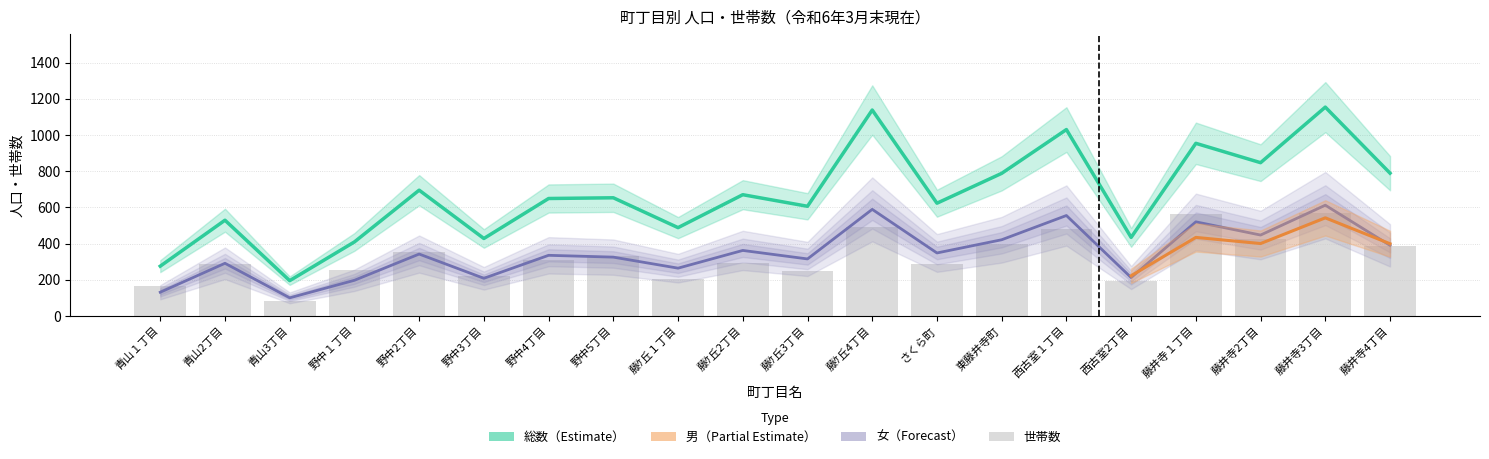

What is the maximum value for 総数?

1154